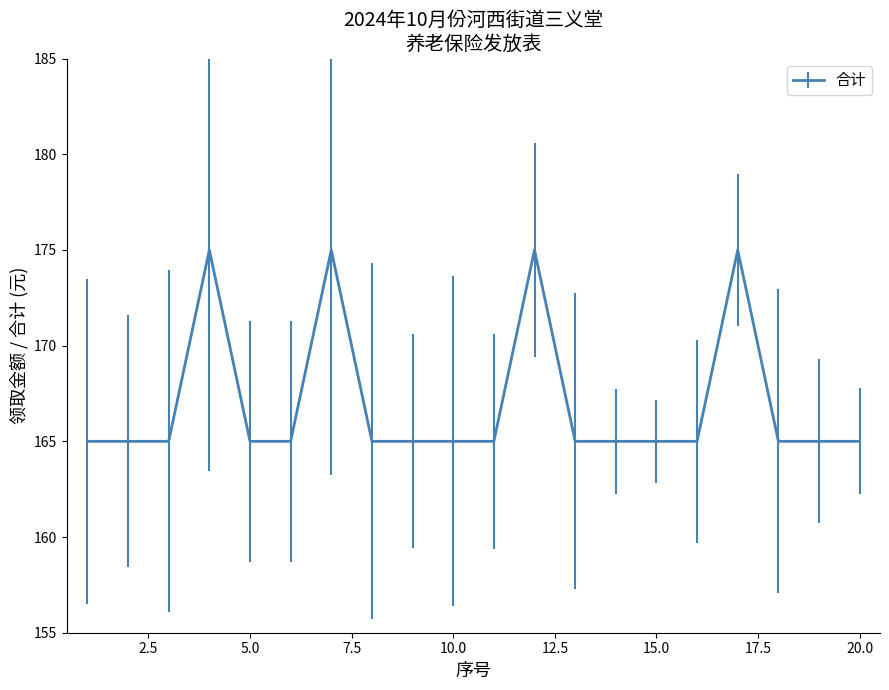

Does the chart have visible grid lines?

No